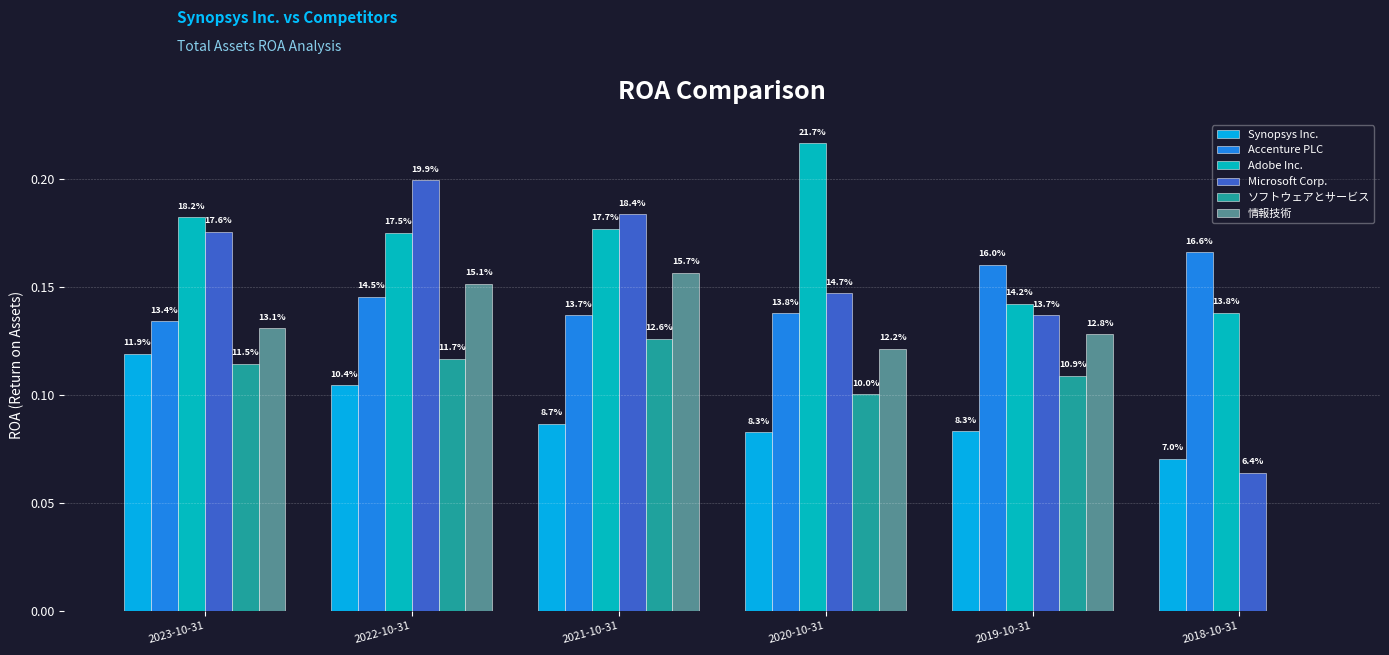

How many groups of bars are there?

6